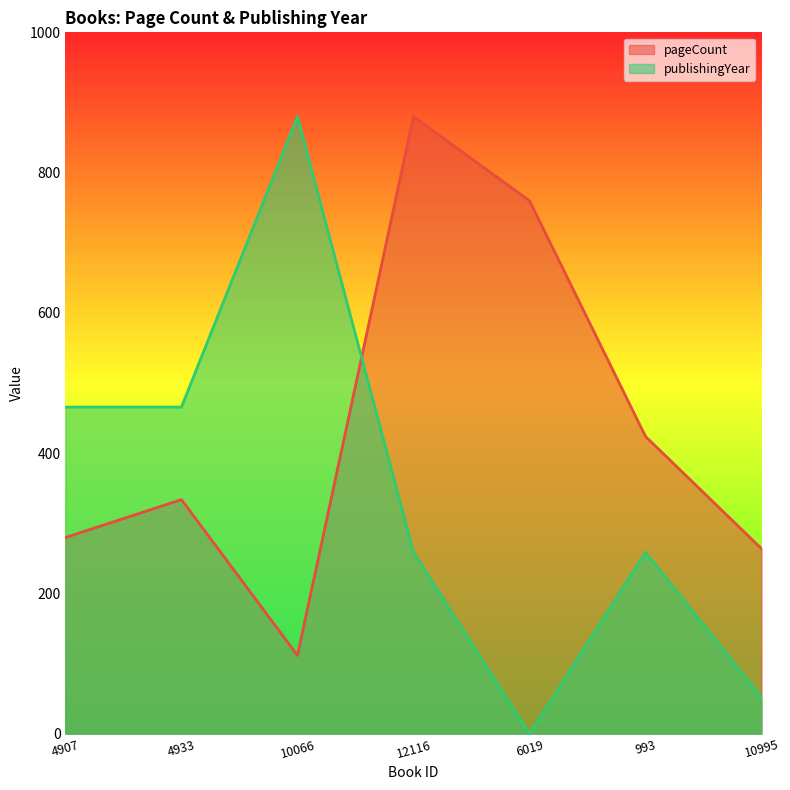

Which series has the largest total across all categories?

pageCount